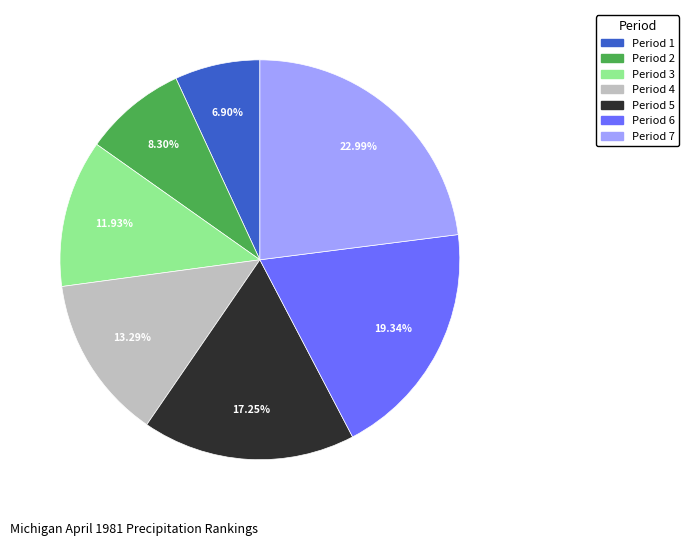

What is the ratio of the value at Period 6 to the value at Period 1?

2.8